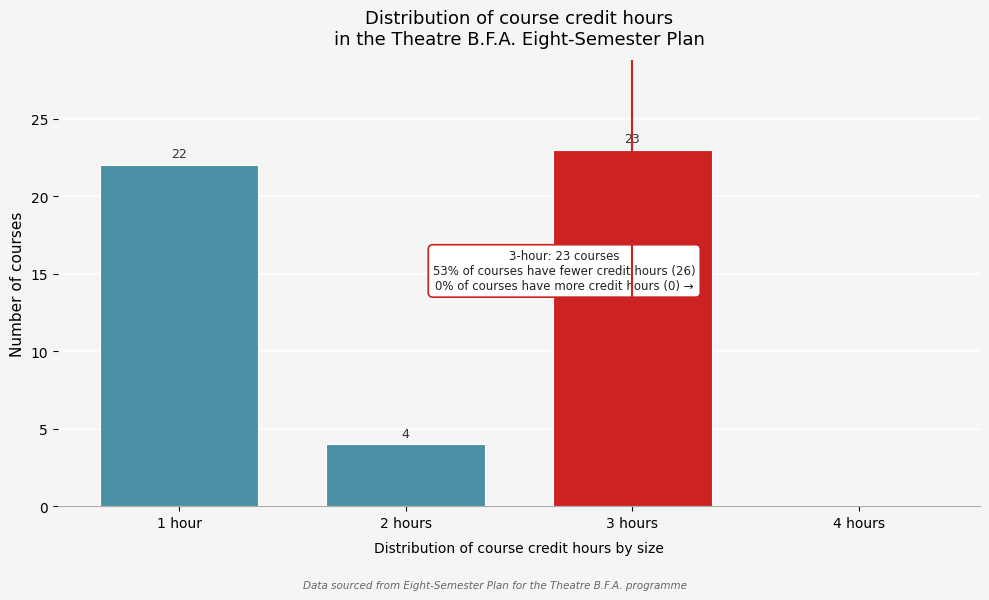

Reading left to right, transcribe all the data shown in this chart.

1 hour=22	2 hours=4	3 hours=23	4 hours=0